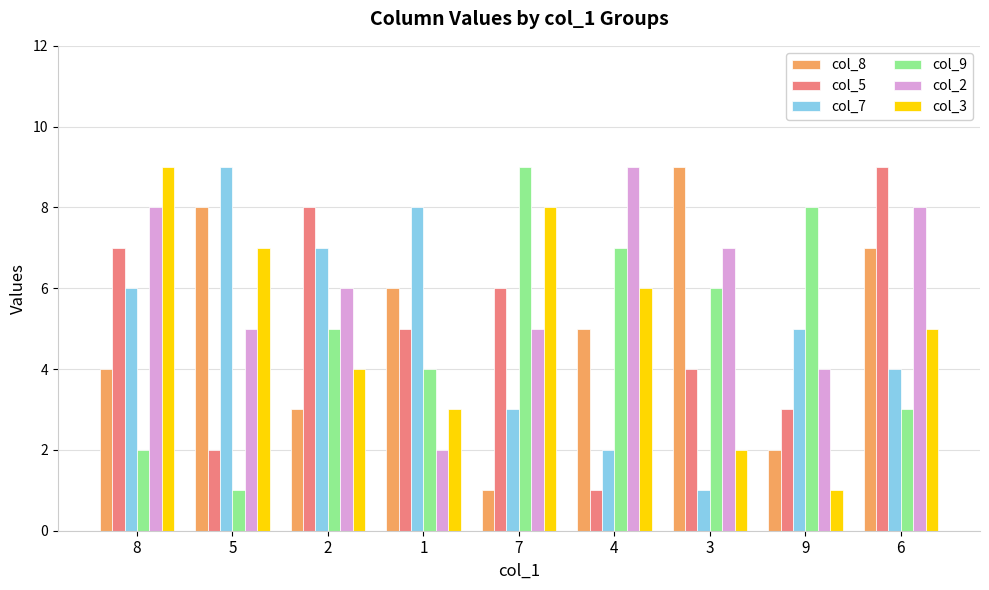

What is the difference between the highest and lowest values at 8?

7